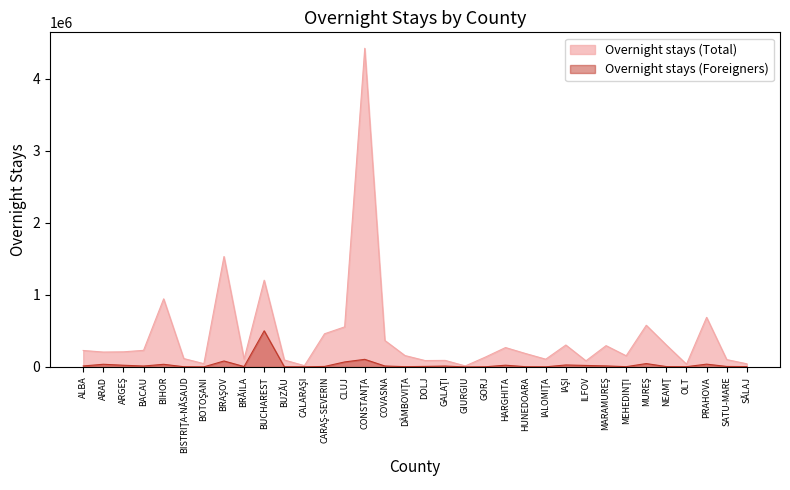

What is the total value across all series at DOLJ?

96909